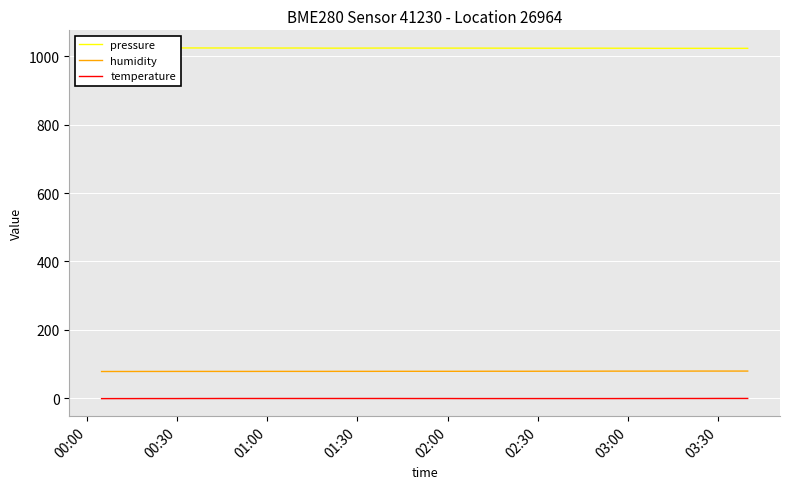

True or false: temperature and humidity intersect in this chart.

False